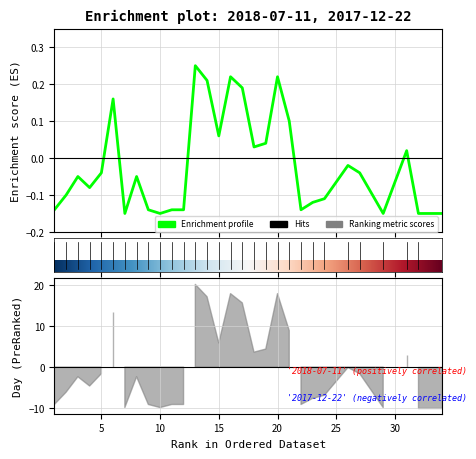

The chart shows a value of -0.1 at 10. True or false?

False